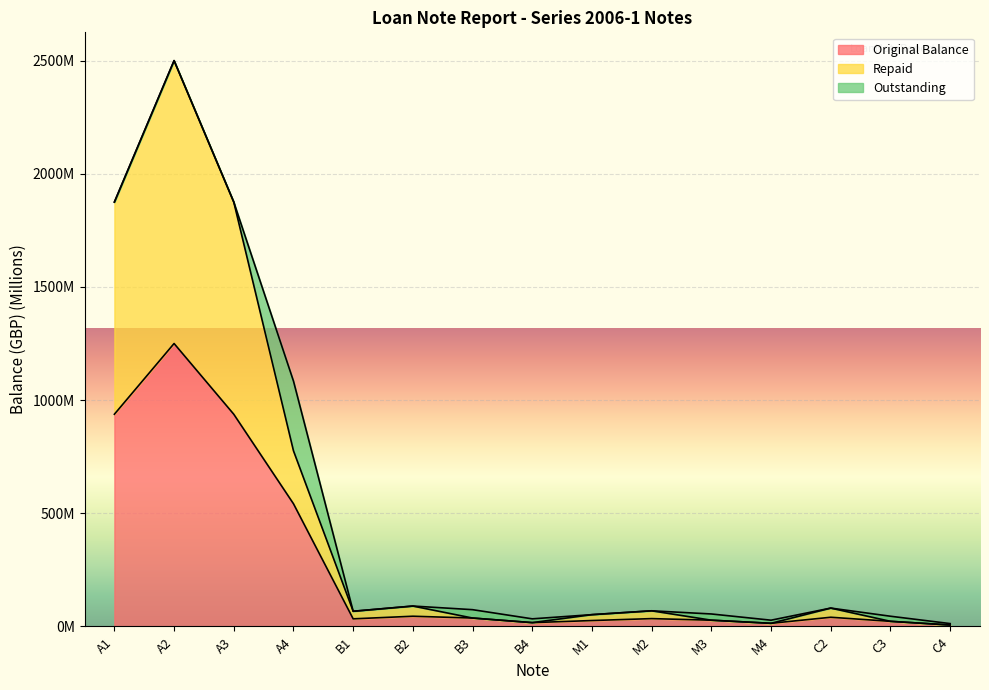

Where does the Original Balance series first go above 69?

A1